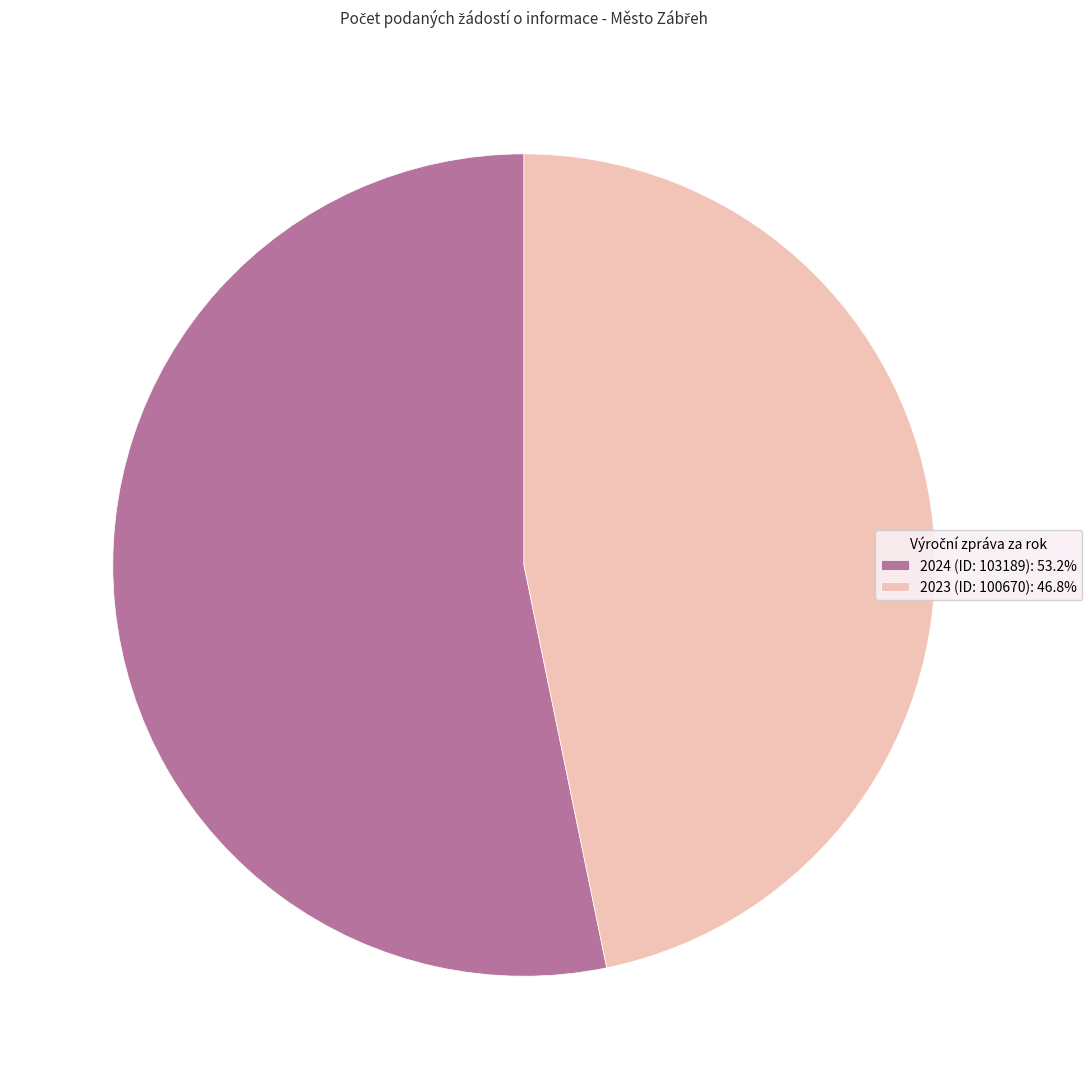

Does 2024 (ID: 103189) account for over 50% of the chart?

Yes